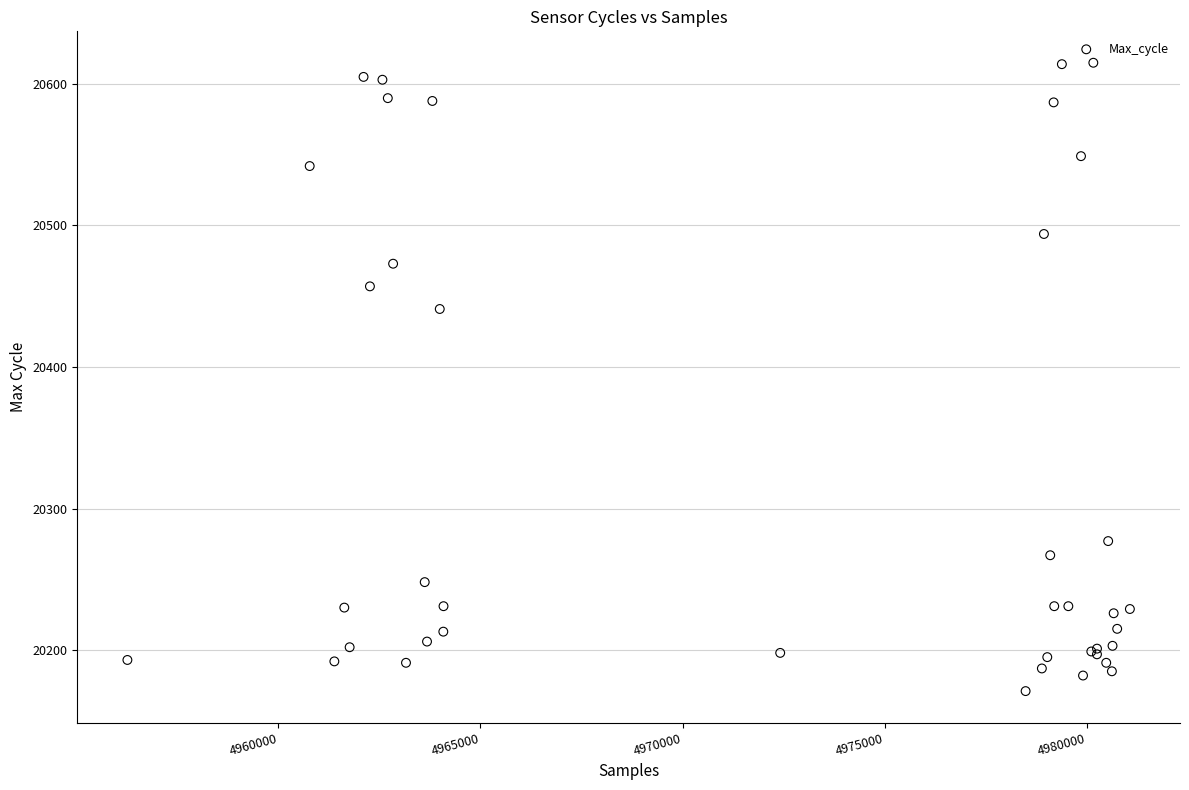

What Y value in the scatter plot is closest to 20393?

20441